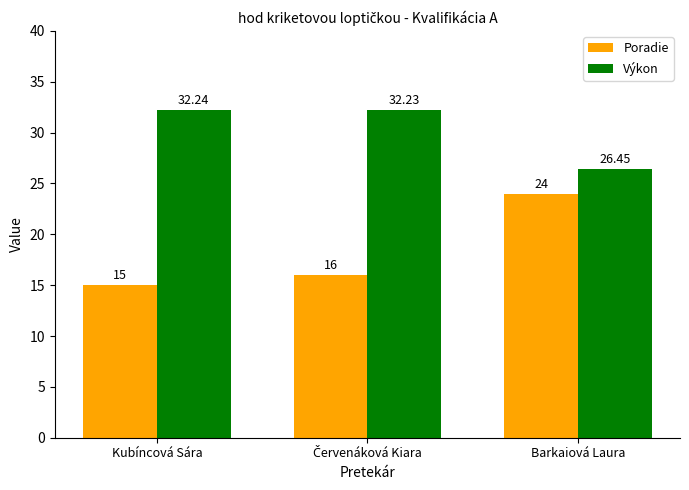

Which series has the widest spread of values?

Poradie